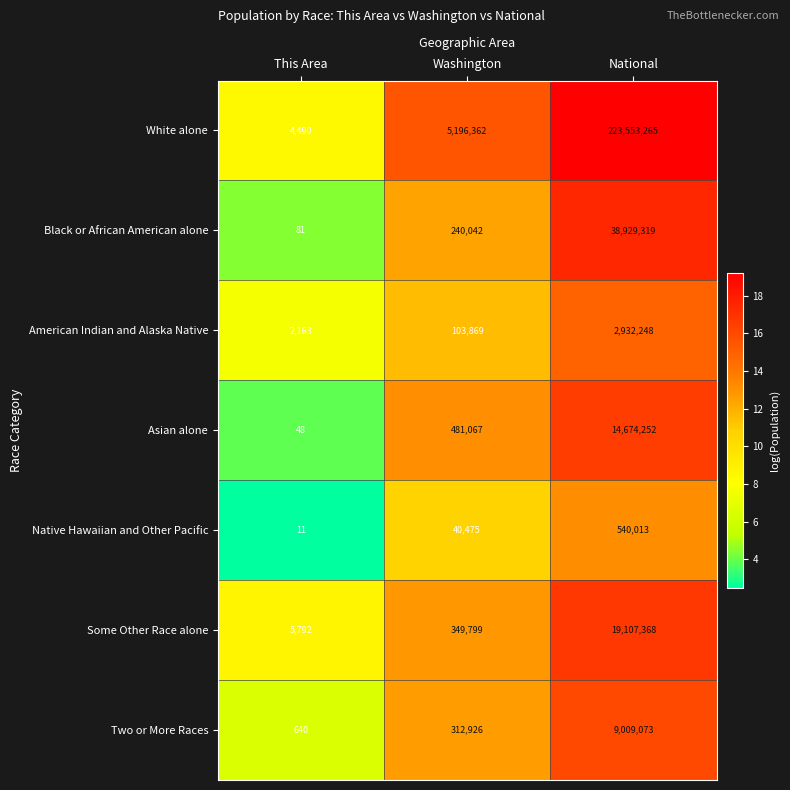

What is the total value across all series at Washington?

6724540